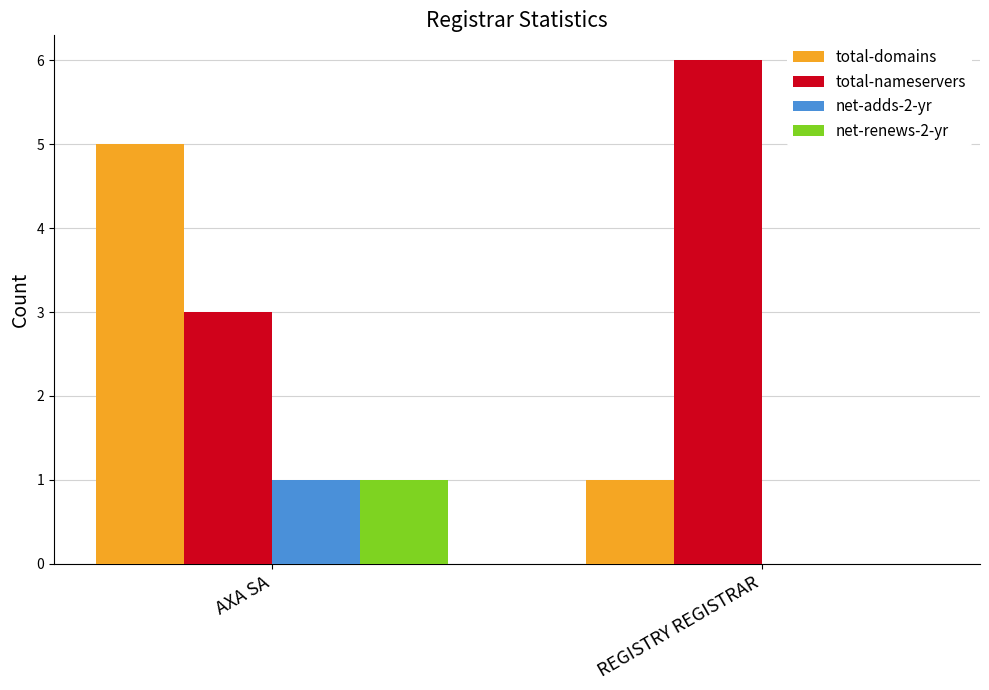

How many series are shown in this chart?

4